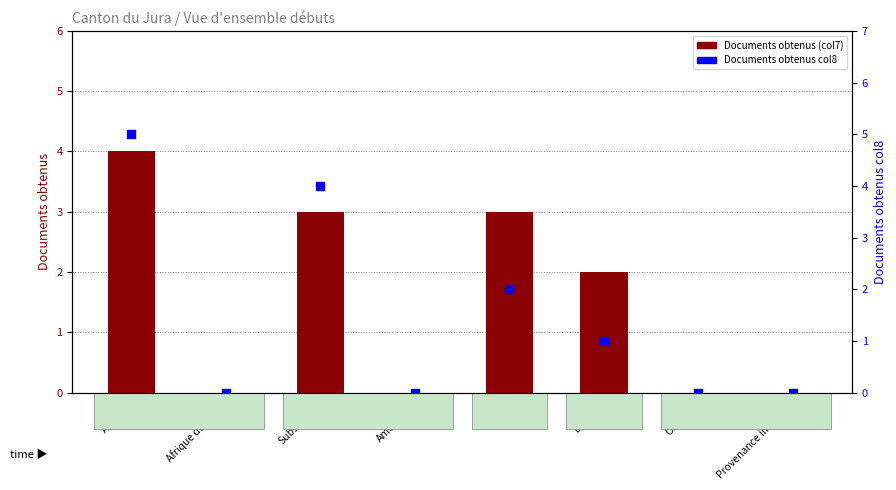

At which category is the sum across all series the highest?

Afrique